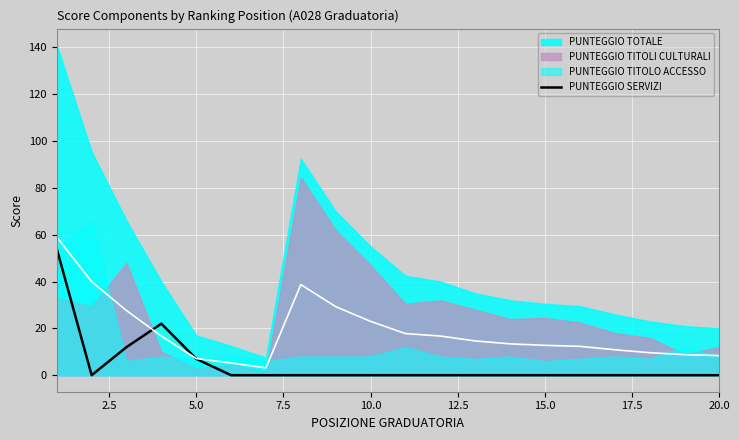

True or false: the data has more than 1 interior local peaks.

False